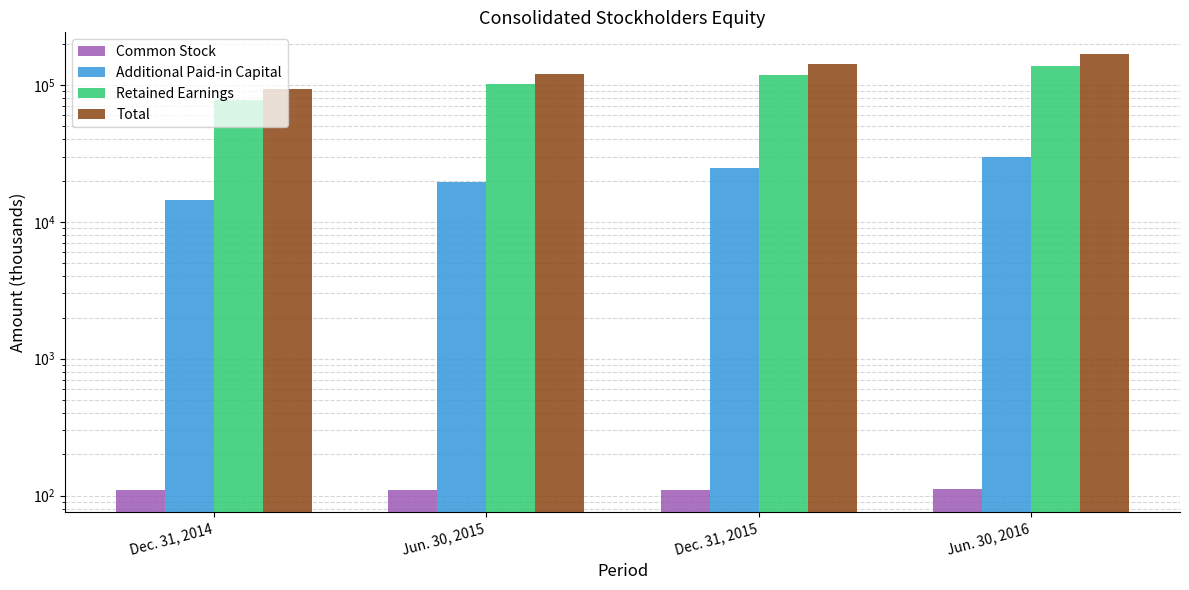

At which label is Common Stock closest to 110?

Jun. 30, 2015